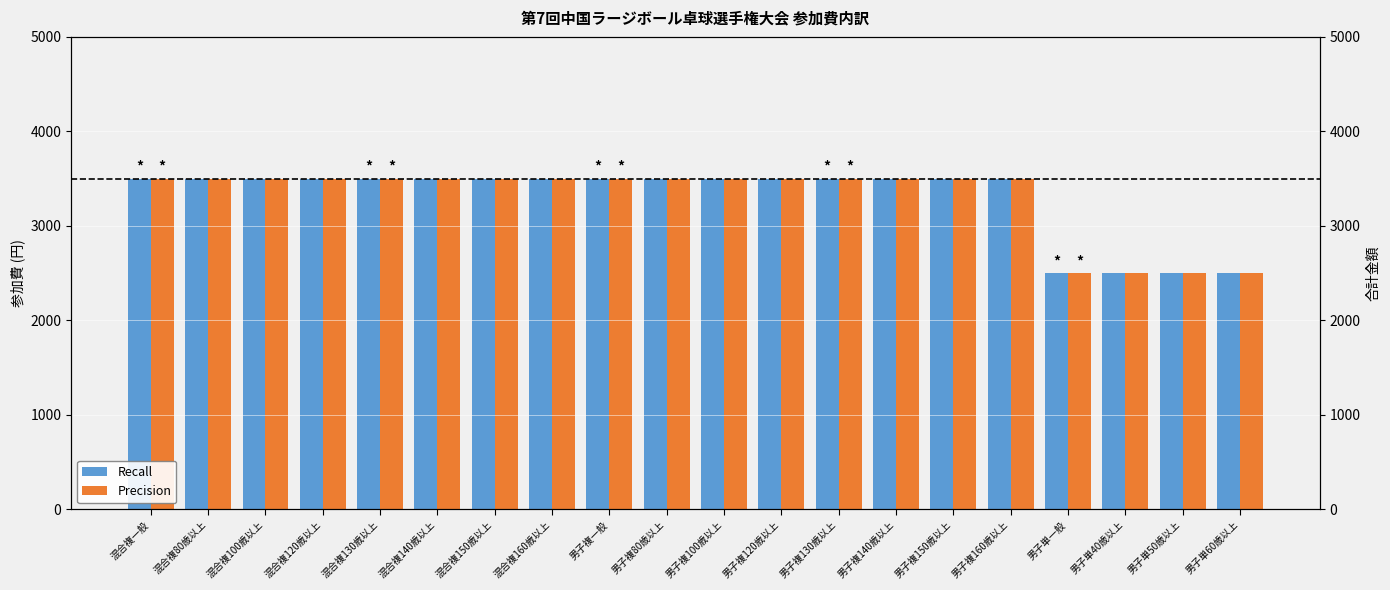

Count the number of data series in this chart.

2